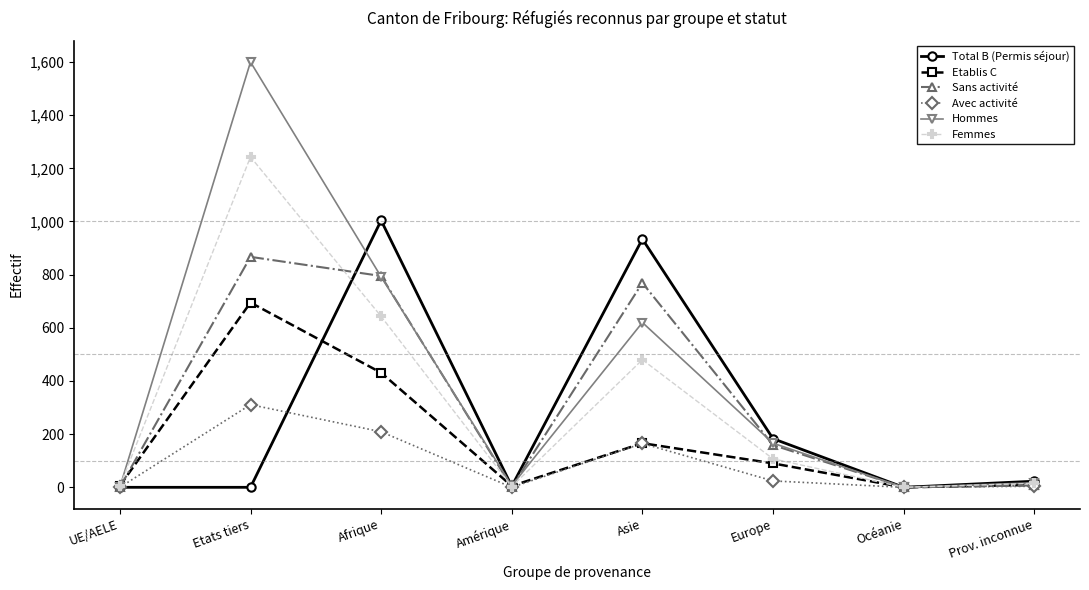

At how many categories does at least one series exceed 649?

3